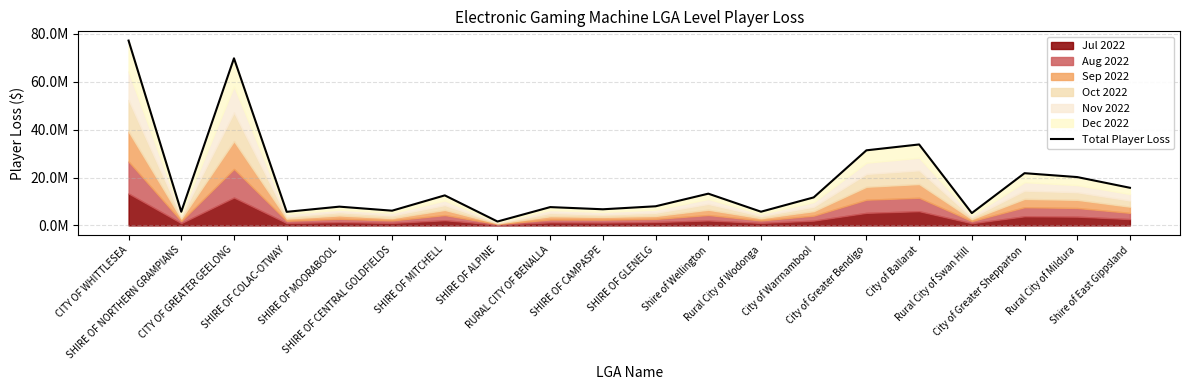

At which category does the data reach its first local valley?

SHIRE OF NORTHERN GRAMPIANS